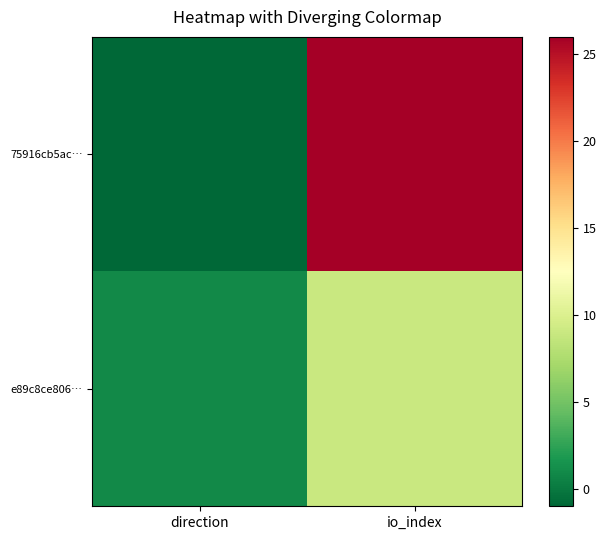

At direction, list the series in order from largest to smallest.

e89c8ce806…, 75916cb5ac…